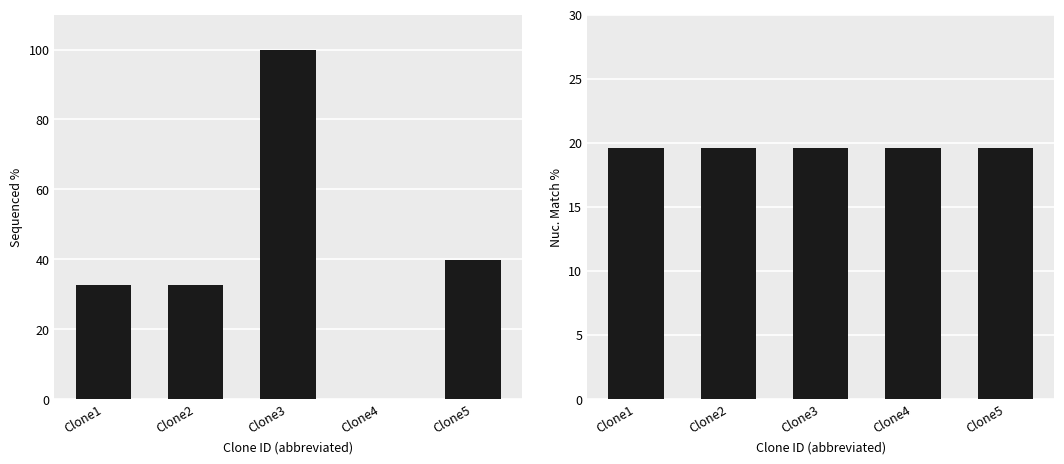

What is the total value across all series at Clone4?

19.6